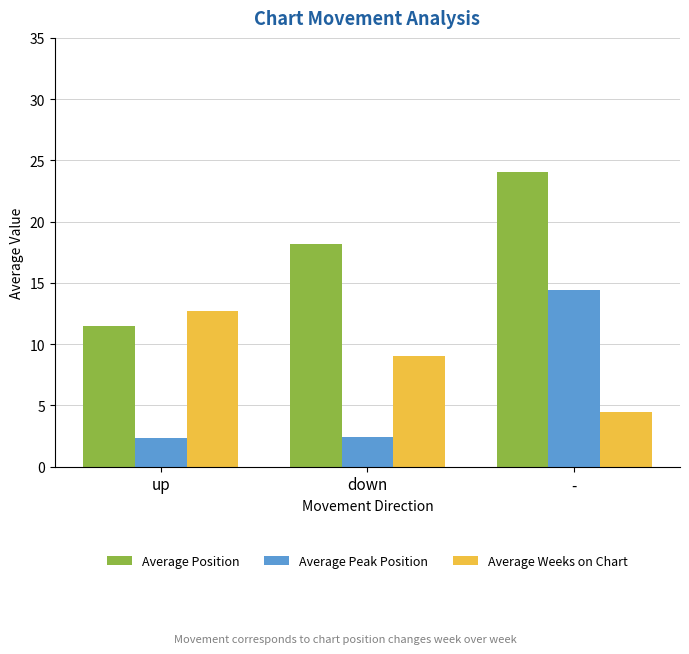

True or false: Average Weeks on Chart has a value of 9.0 at down.

True